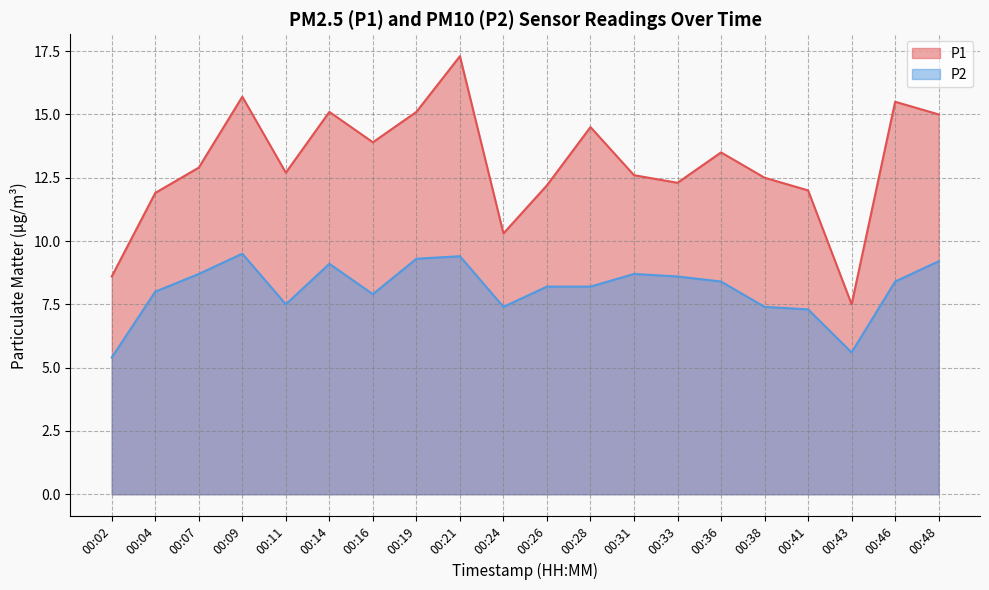

Which series has the widest spread of values?

P1